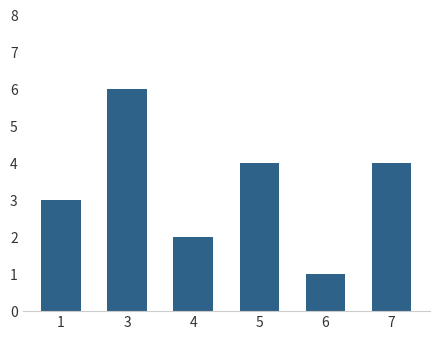

Reading left to right, list all the values displayed in this chart.

1=3	3=6	4=2	5=4	6=1	7=4